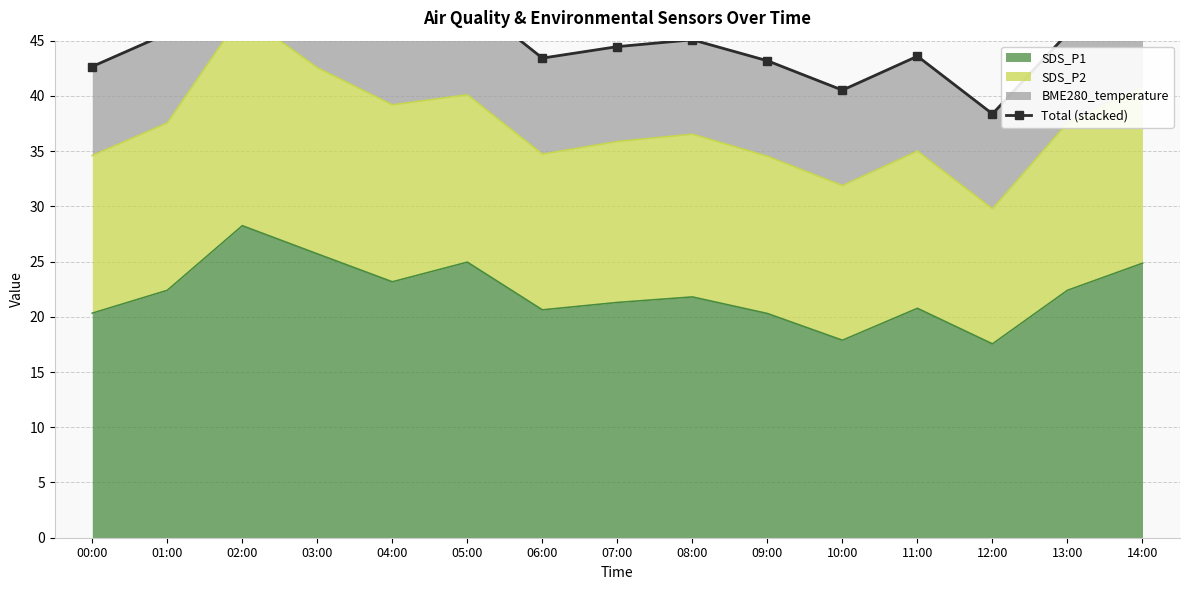

What is the minimum value for SDS_P1?

17.6